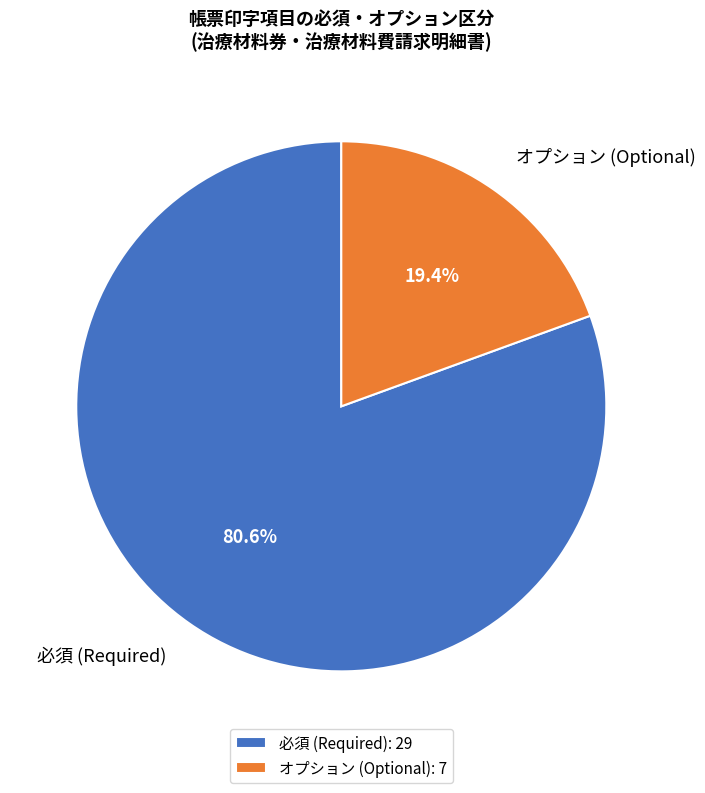

Is there a majority slice in this chart?

Yes